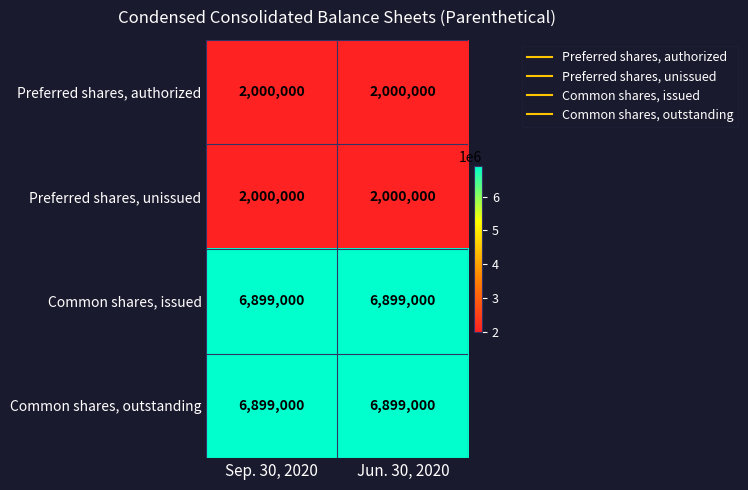

Is the value of Preferred shares, unissued at Jun. 30, 2020 greater than the value of Common shares, outstanding at Jun. 30, 2020?

No